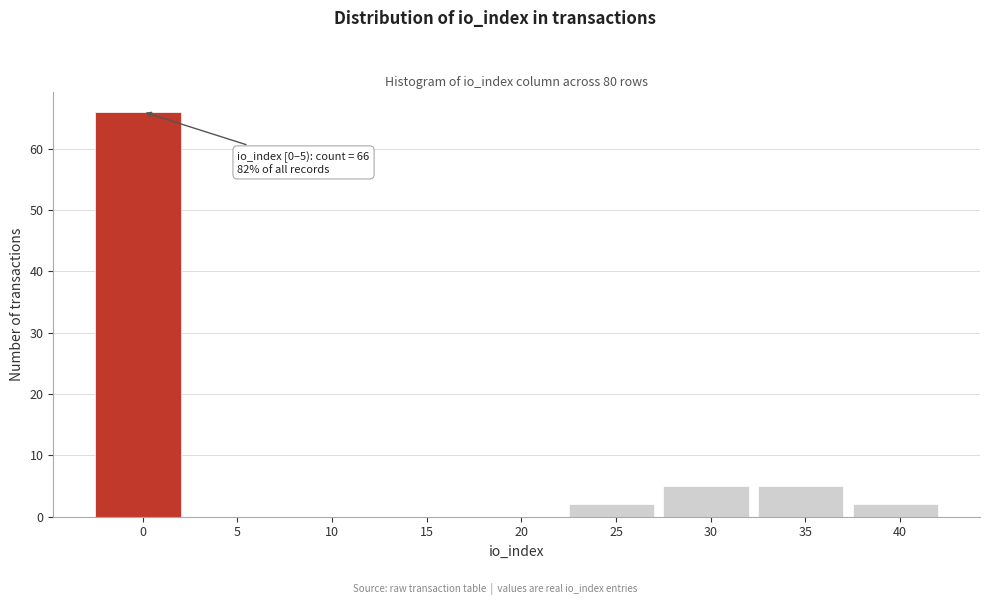

Reading left to right, list all the values displayed in this chart.

0=66	5=0	10=0	15=0	20=0	25=2	30=5	35=5	40=2